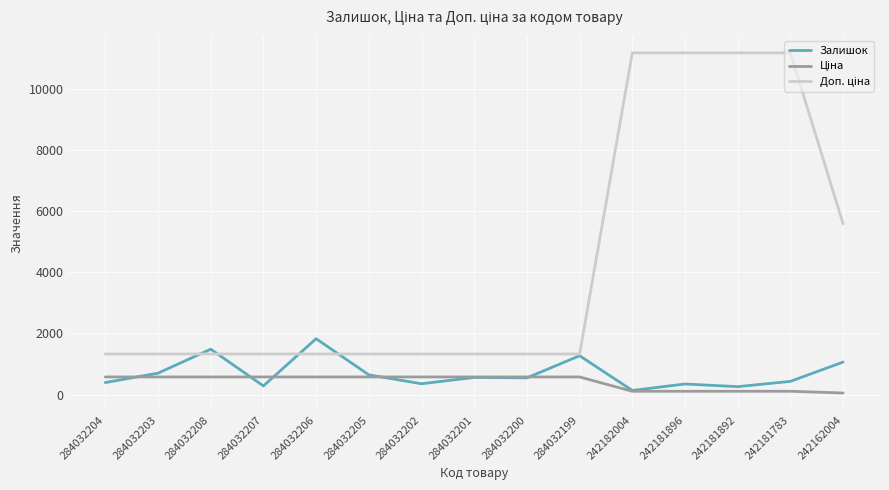

True or false: Залишок has a value of 1273.0 at 284032199.

True